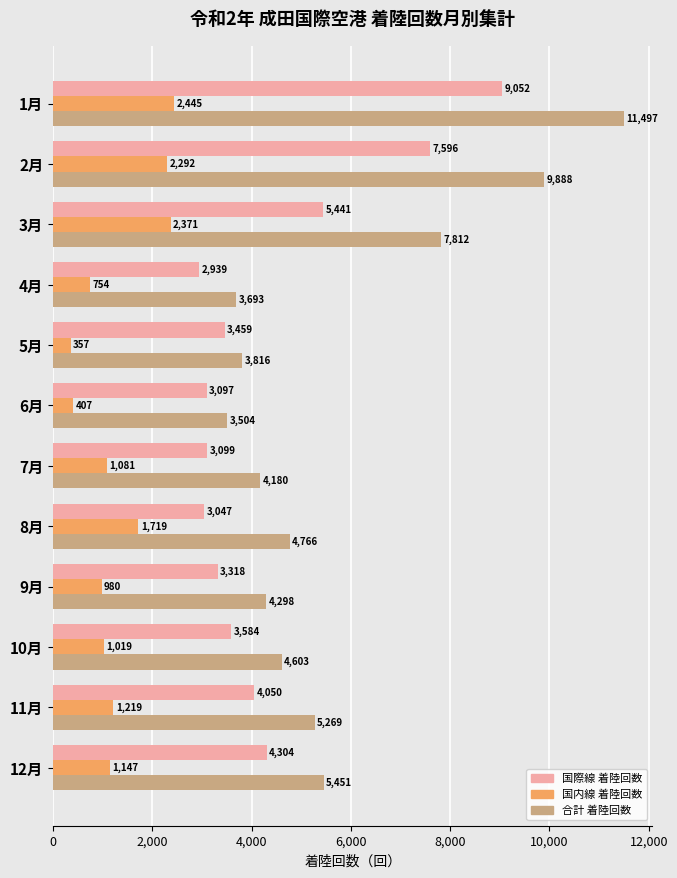

List the series in order of their peak value, highest first.

合計 着陸回数, 国際線 着陸回数, 国内線 着陸回数